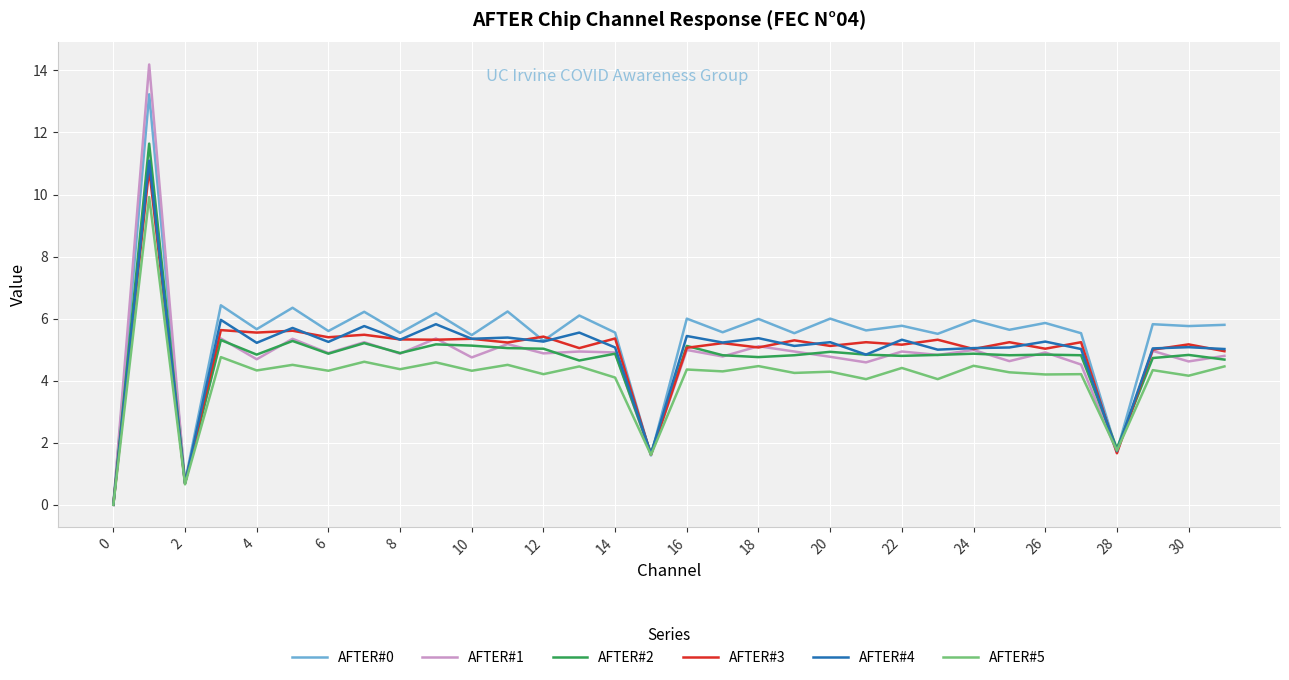

What is the greatest value displayed?

14.2